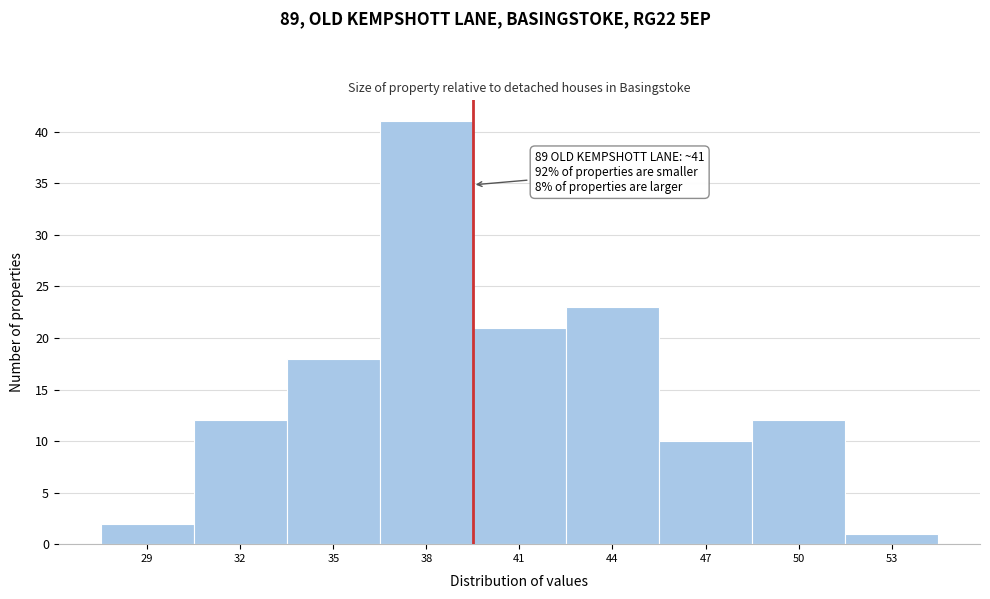

Reading left to right, what are all the values shown in this chart?

2	12	18	41	21	23	10	12	1